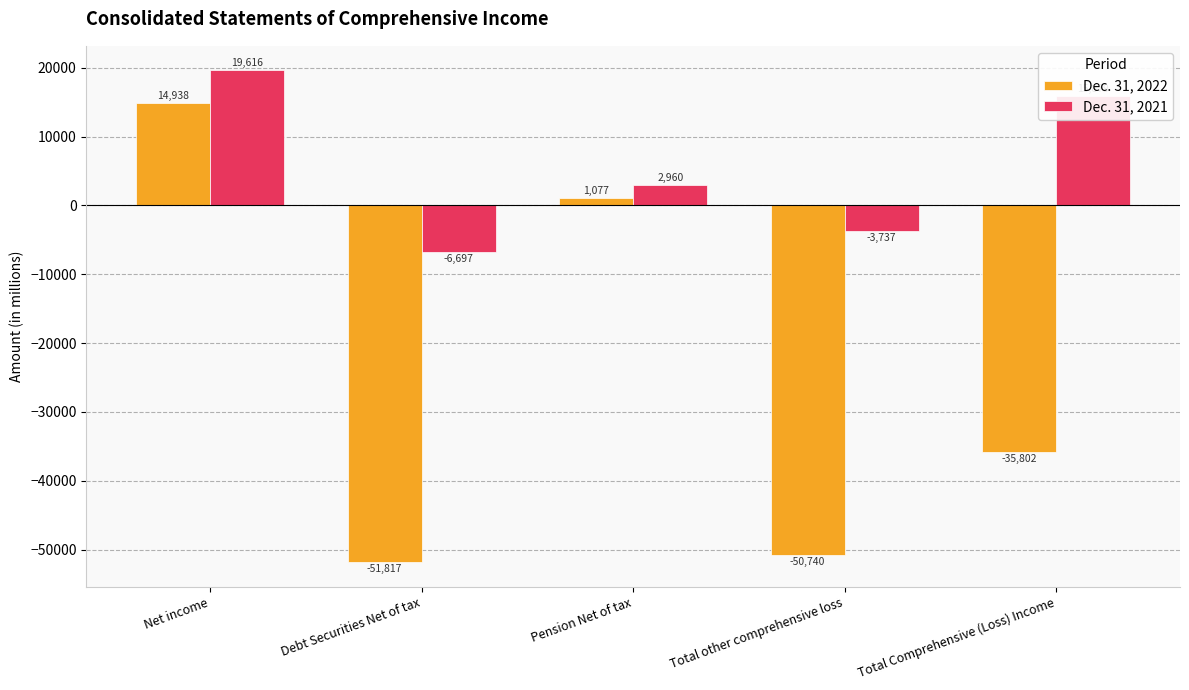

What is the label of the 3rd bar from the left?

Pension Net of tax